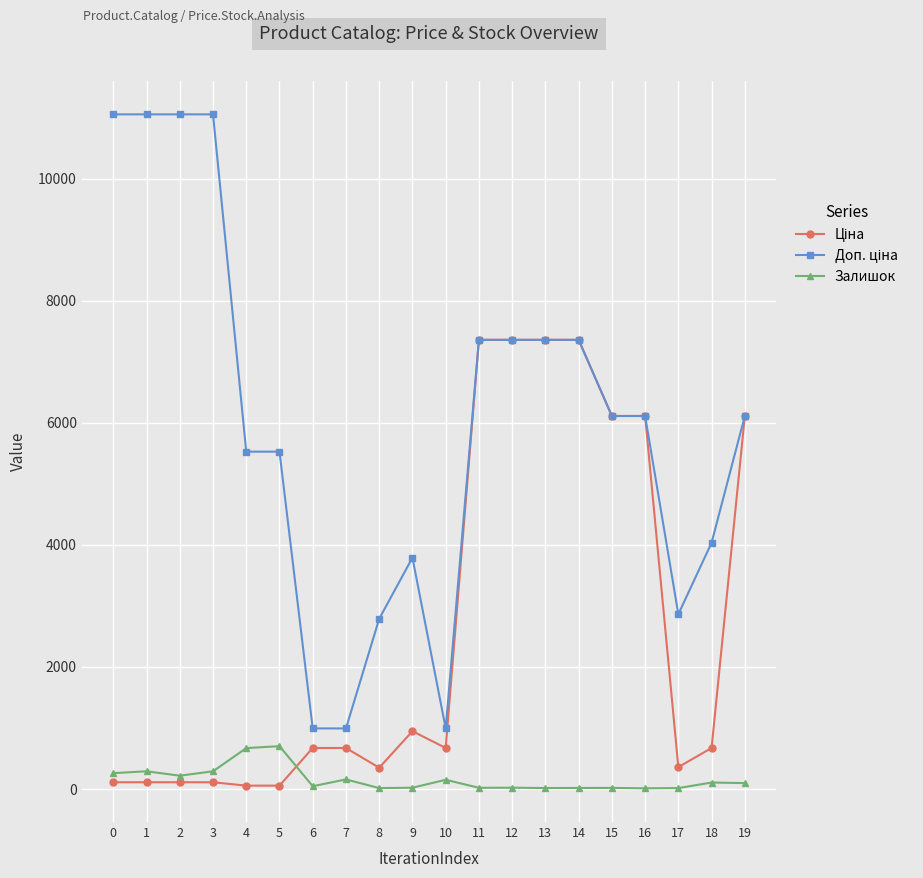

What is the highest value of the Залишок series?

702.0